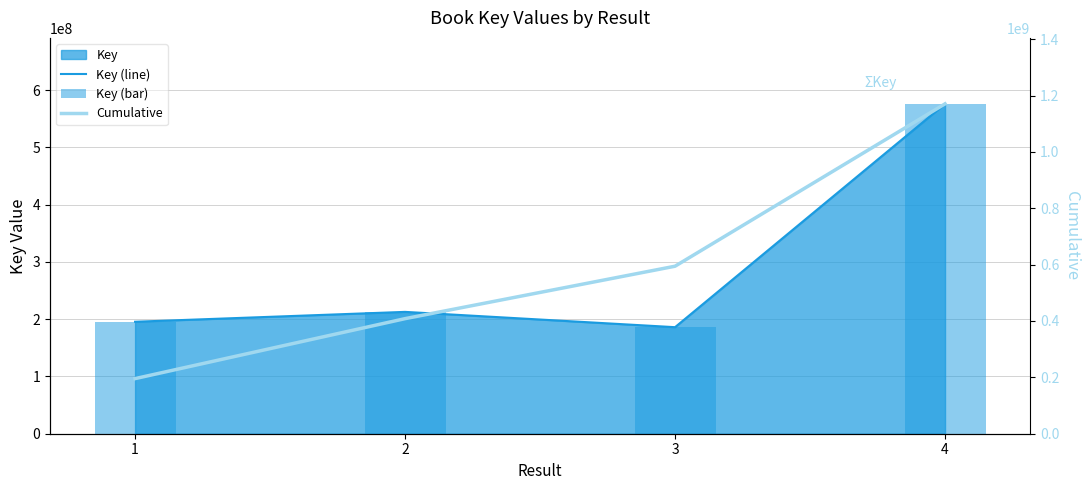

What value does the Cumulative series have at 1?

195543784